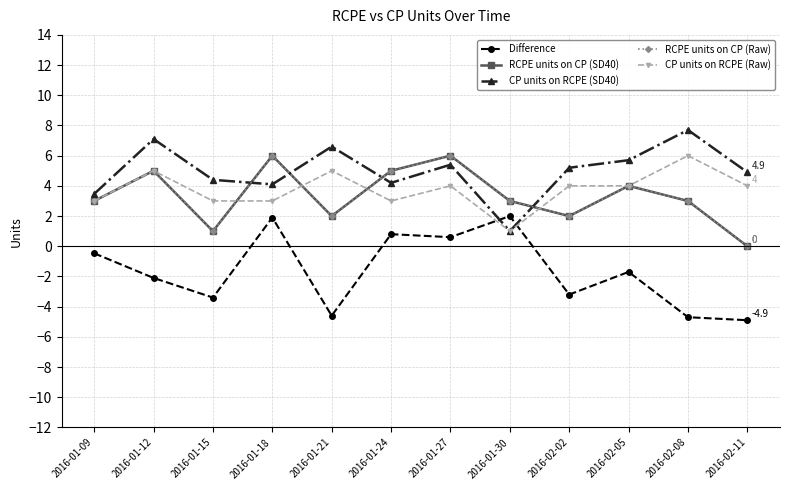

The value of RCPE units on CP (Raw) at 2016-01-18 is 6.0. True or false?

True